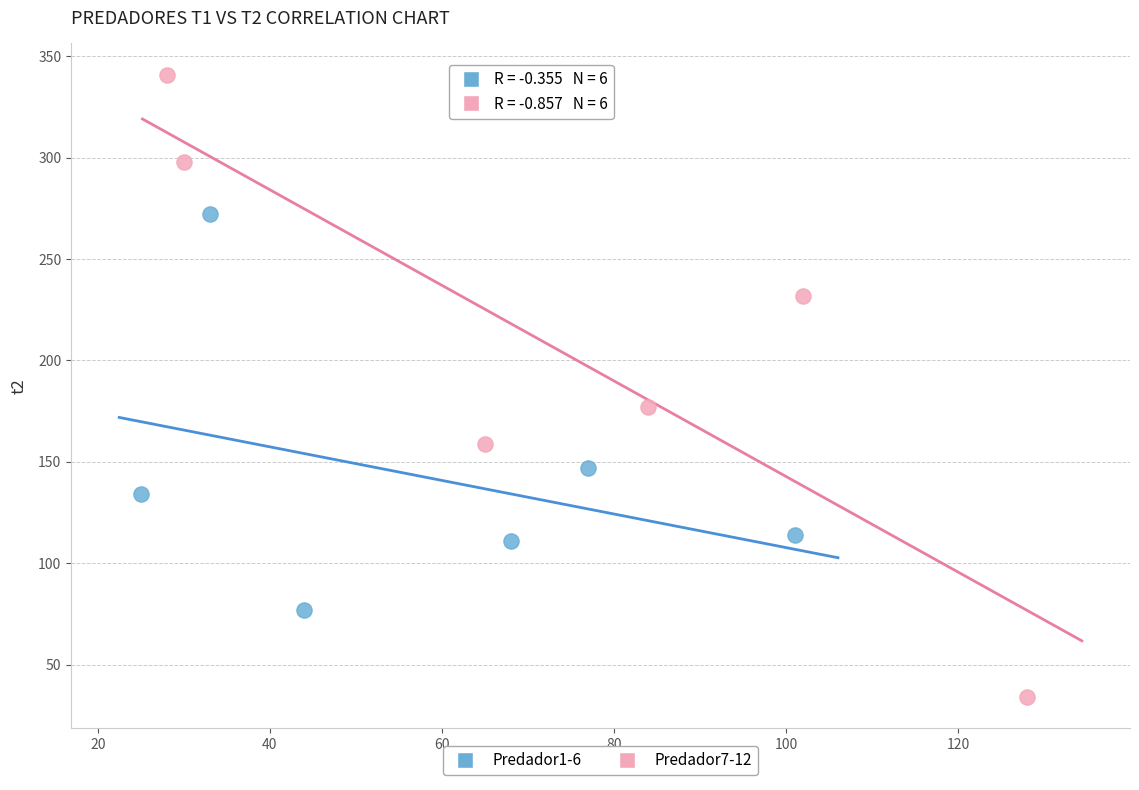

Which series has the largest Y range (max minus min)?

Predador7-12